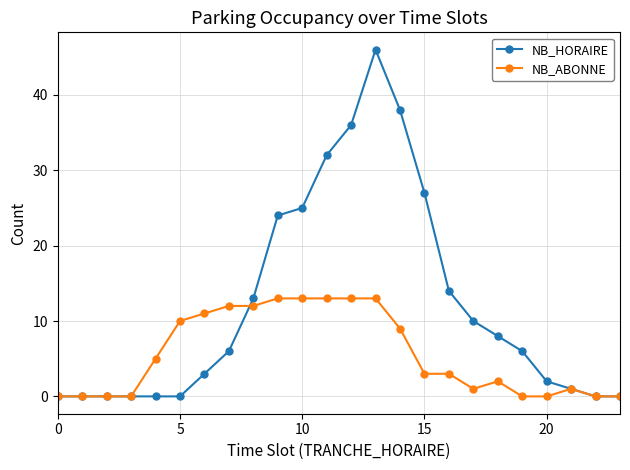

Which series has the largest total across all categories?

NB_HORAIRE